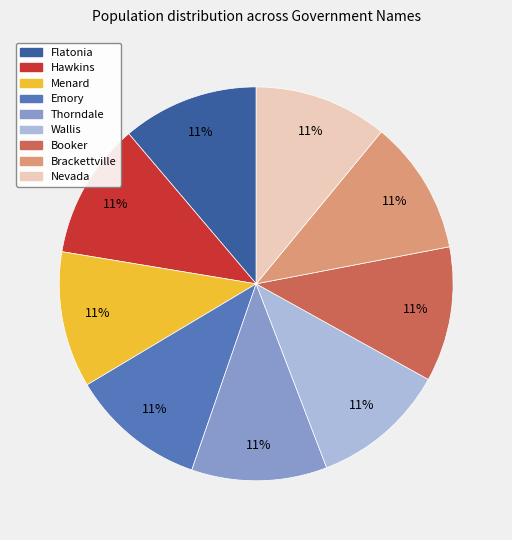

To the nearest percent, what portion does Nevada represent?

11%